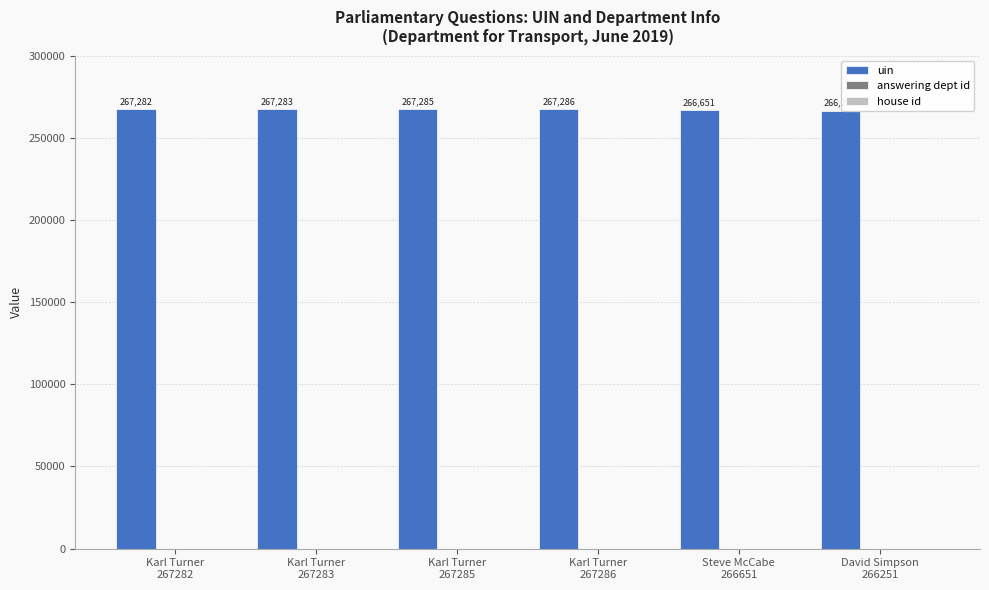

What is the spread (max minus min) of values at Karl Turner
267282?

267281